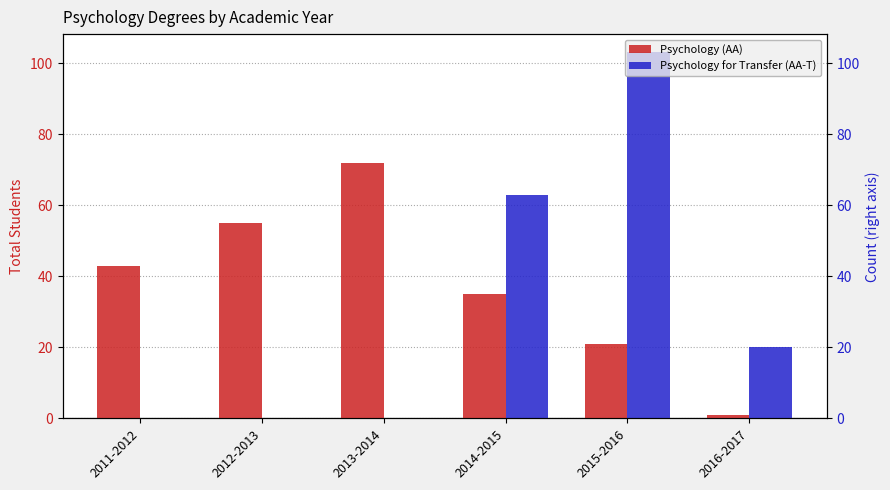

What is the total value across all series at 2016-2017?

21